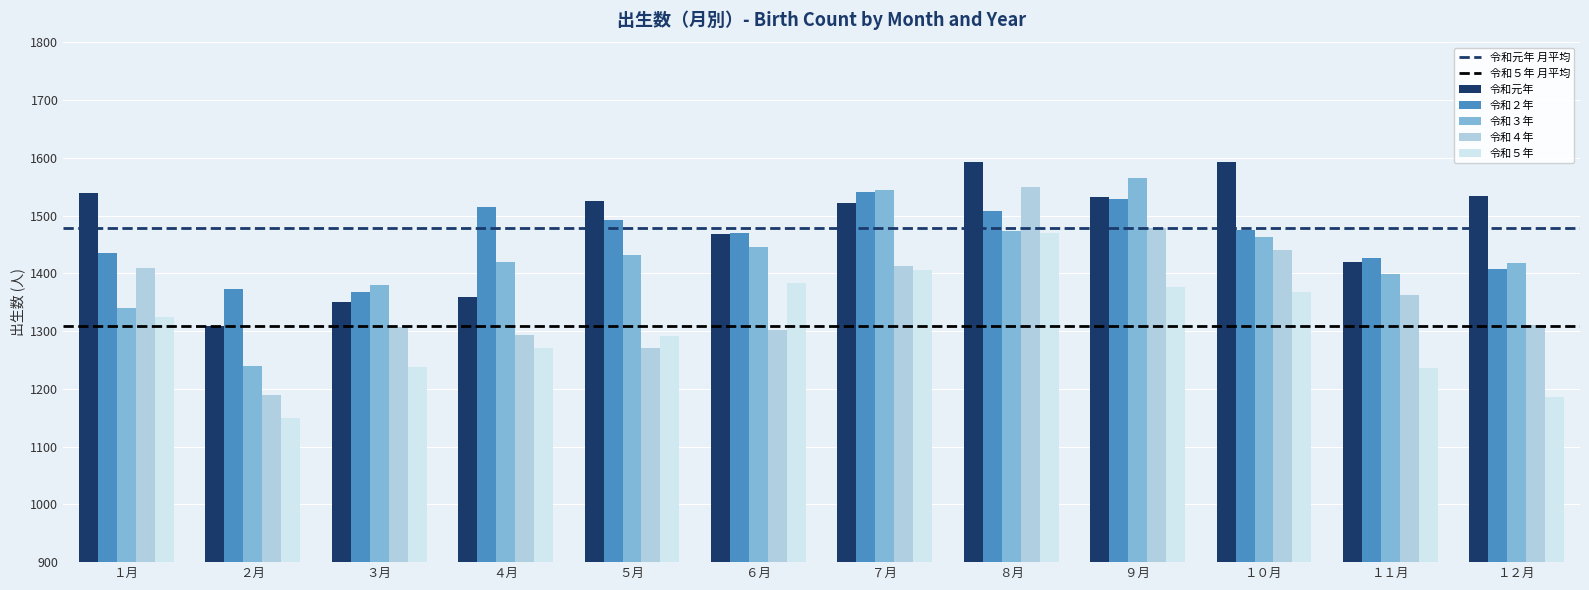

How many categories are shown in the chart?

12